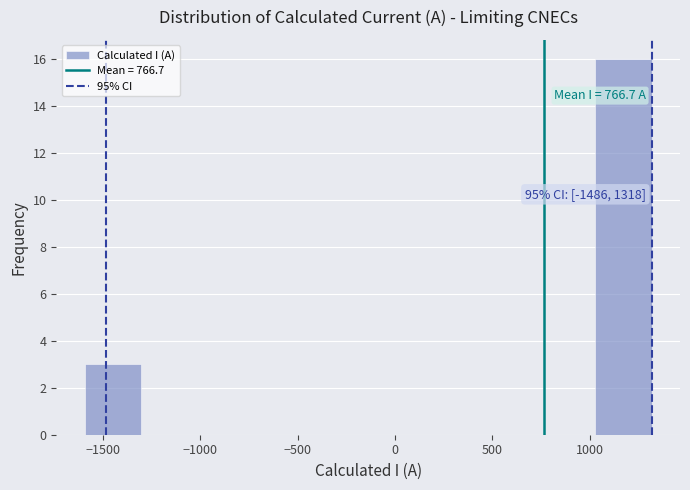

Which range on the x-axis has the tallest bar?

1050 to 1300